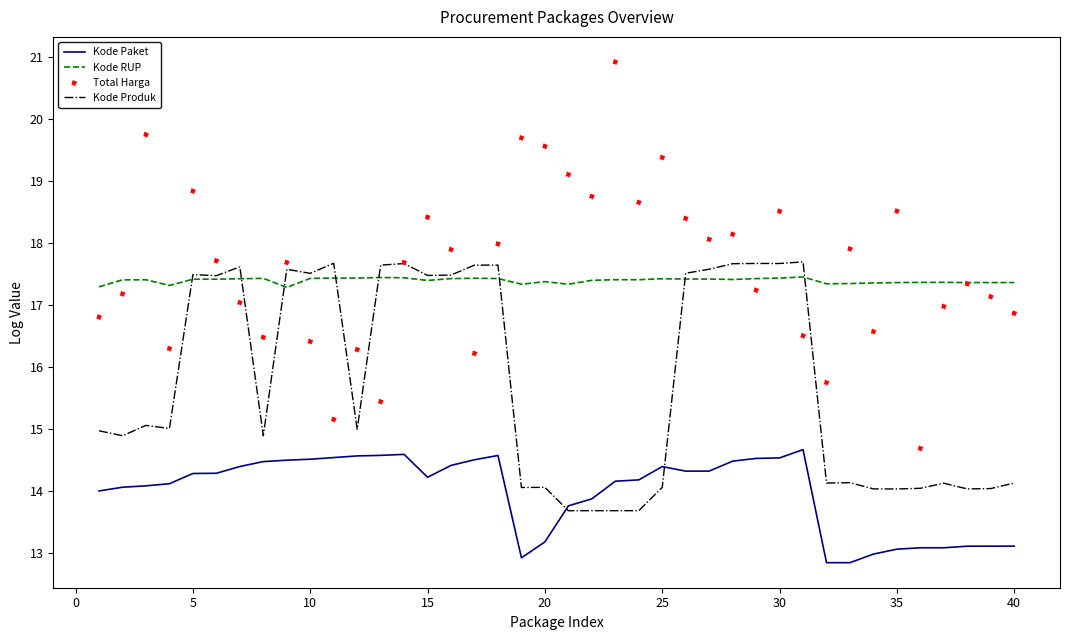

At how many categories does at least one series exceed 15?

40